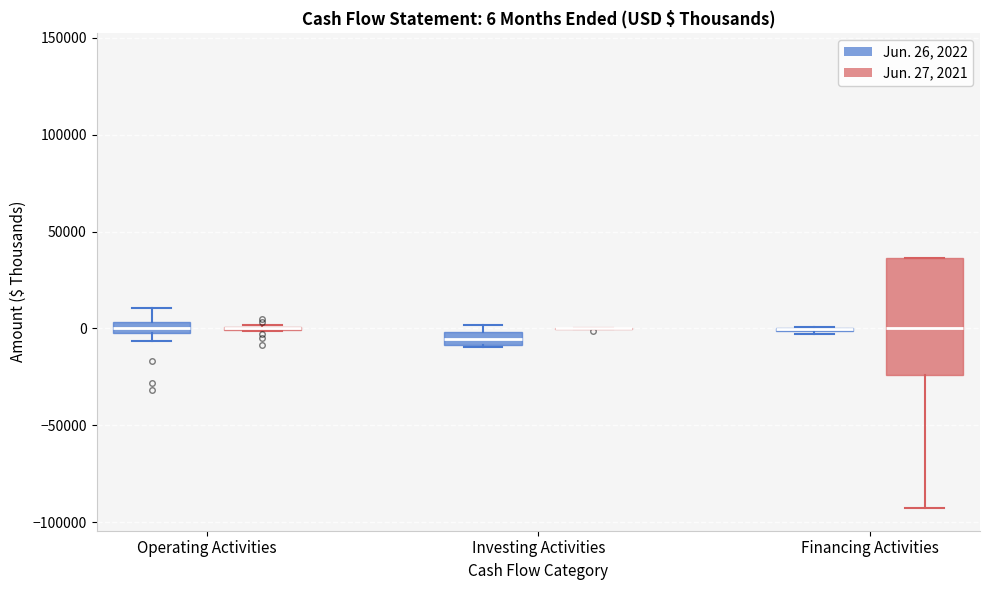

Comparing the boxes themselves (not the whiskers), which one is the tallest?

Financing Activities (Jun. 27, 2021)